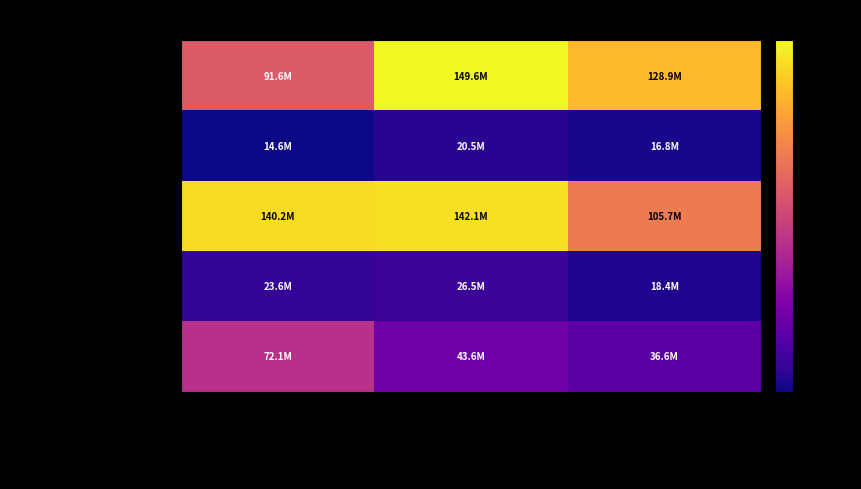

What is the spread (max minus min) of values at 2020. évi módosított előirányzat?

129093943